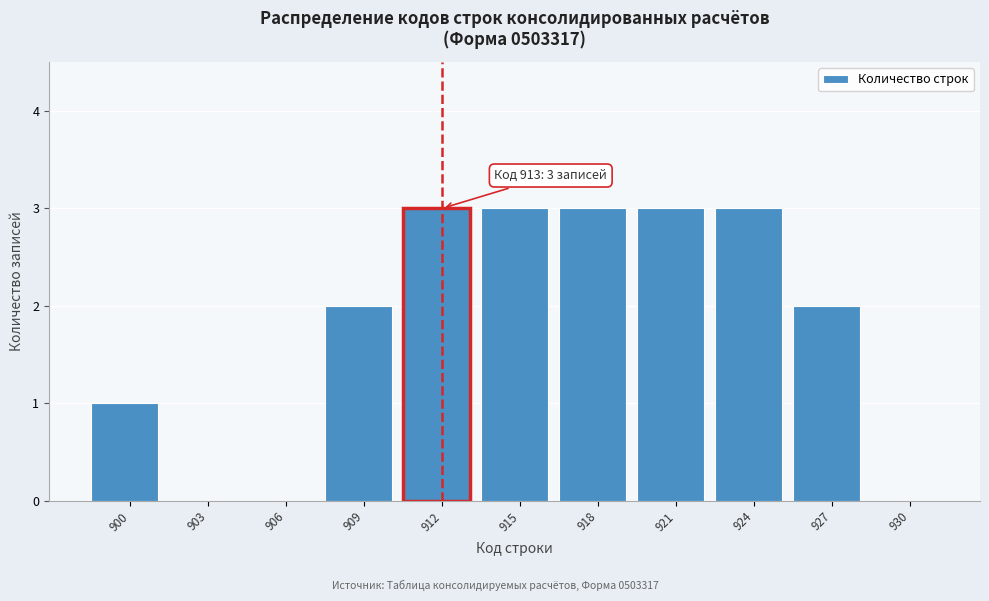

Reading left to right, list all the values displayed in this chart.

900=1	903=0	906=0	909=2	912=3	915=3	918=3	921=3	924=3	927=2	930=0